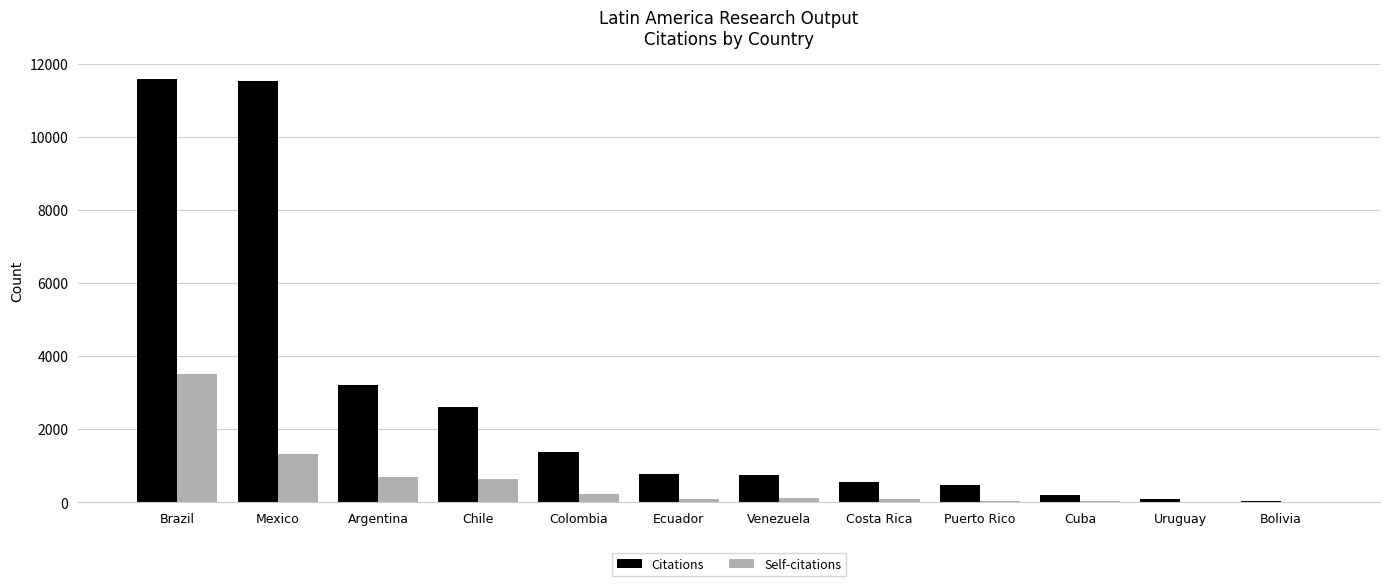

Is the value of Self-citations at Colombia greater than the value of Citations at Ecuador?

No